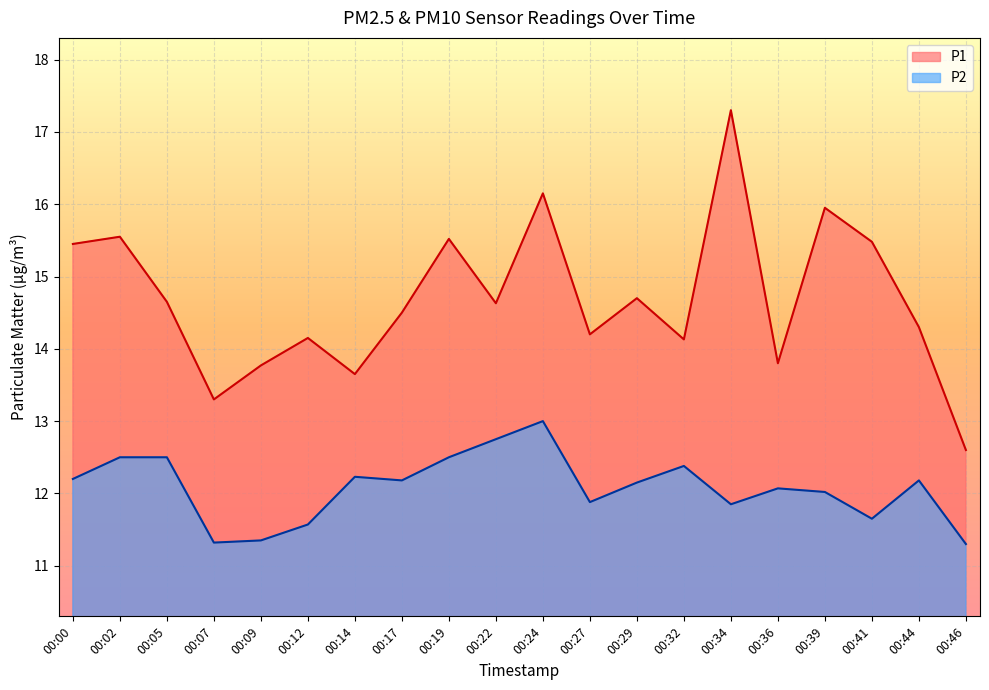

The P2 series shows 5.3 at 00:32. True or false?

False